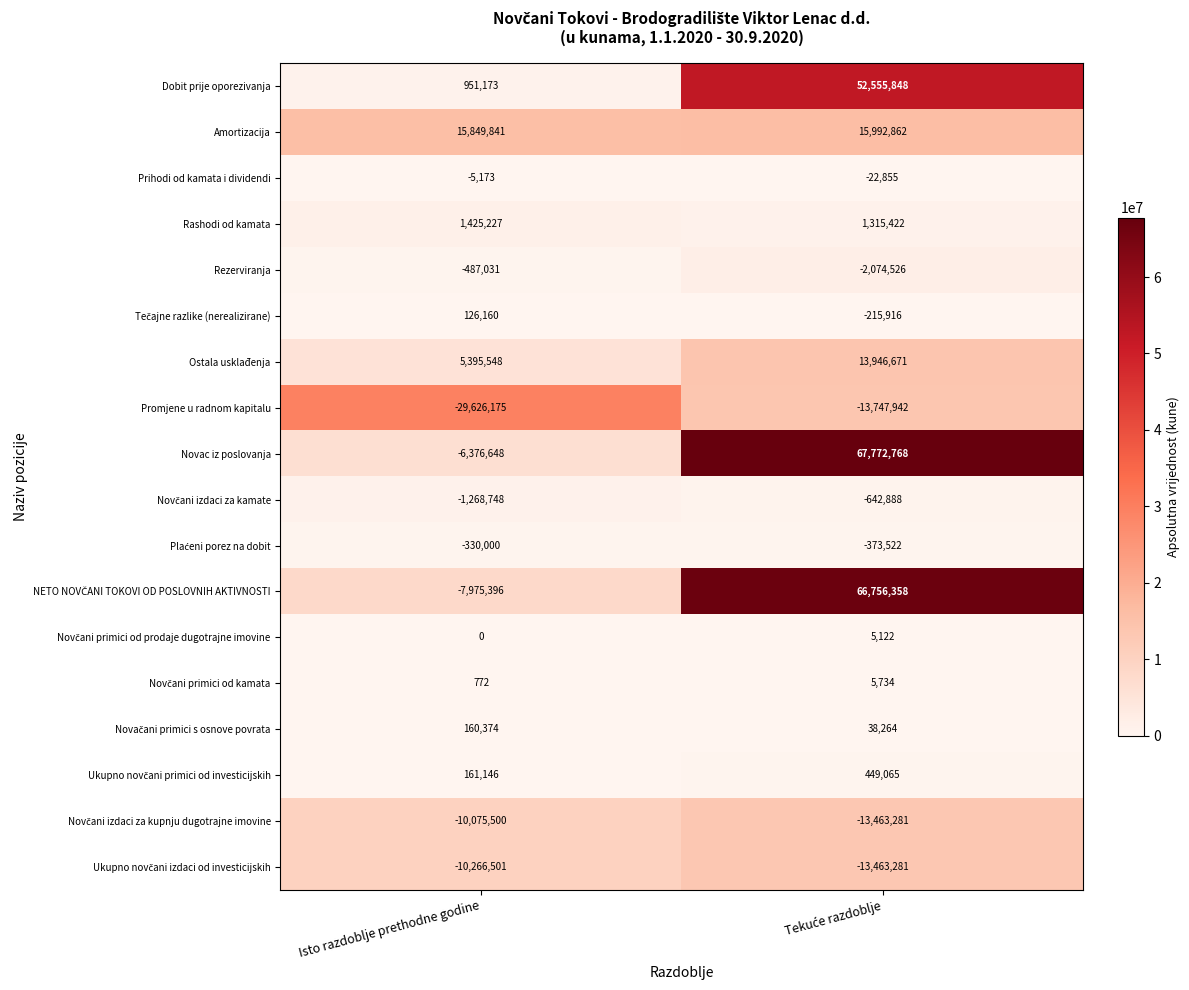

What is the minimum value shown in the chart?

-29626175